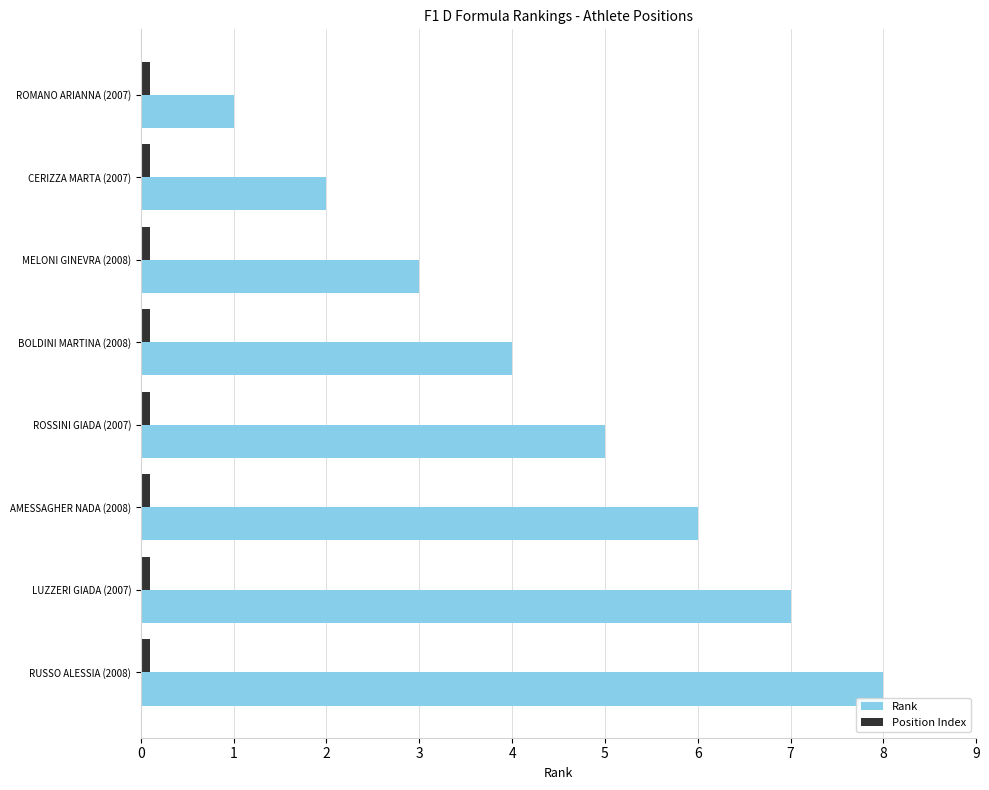

What are all the series names shown in the legend?

Rank, Position Index